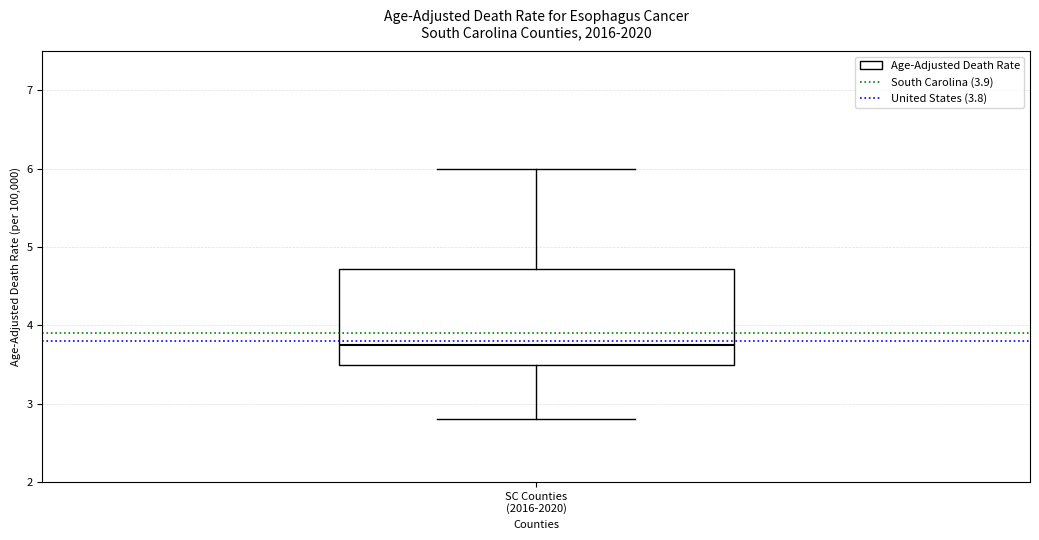

Transcribe this box plot: give where the median line is, the range the box spans, and where the two whiskers end, as read against the y-axis. The values are not printed on the chart, so give them approximately, as read against the axis.

median 3.8, box 3.5 to 4.7, whiskers 2.8 to 6.0